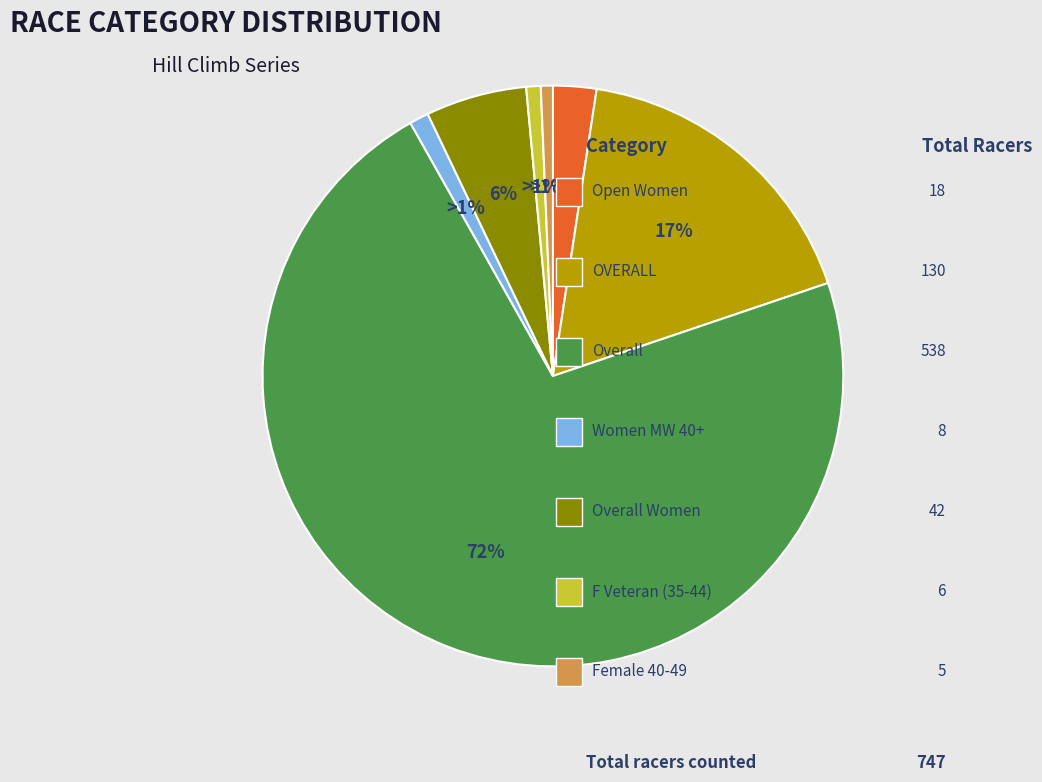

To the nearest percent, what is the average slice percentage?

14%